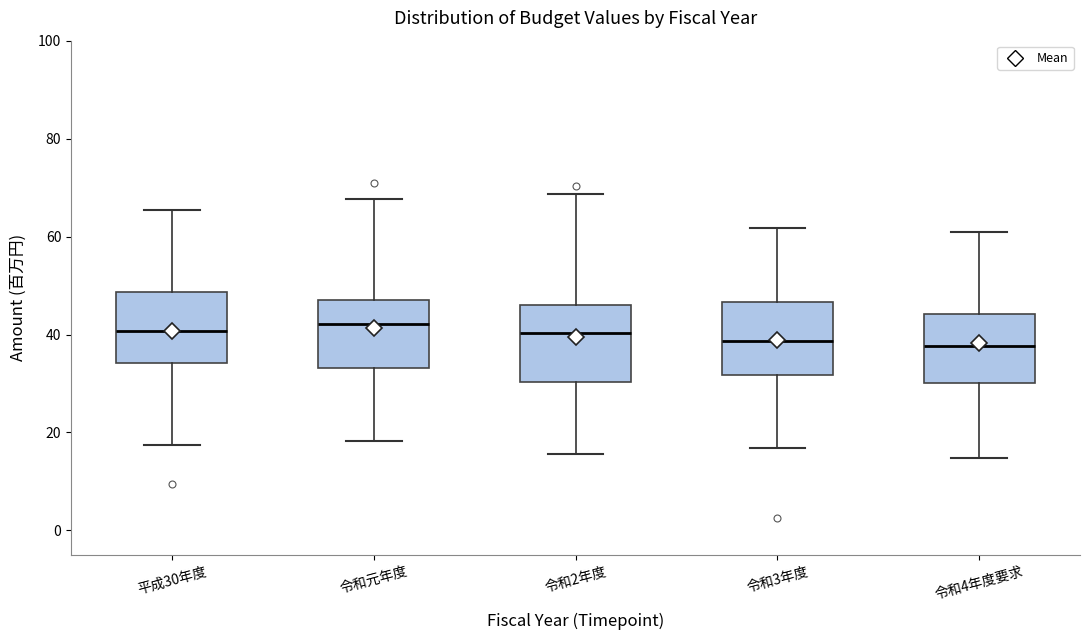

Where does the upper whisker of the box for 令和4年度要求 end on the y-axis? The values are not printed on the chart, so give them approximately, as read against the axis.

60